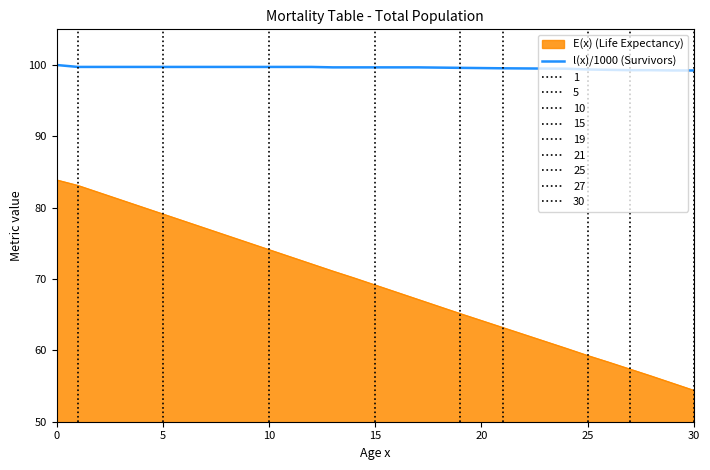

What is the greatest value displayed?

100.0